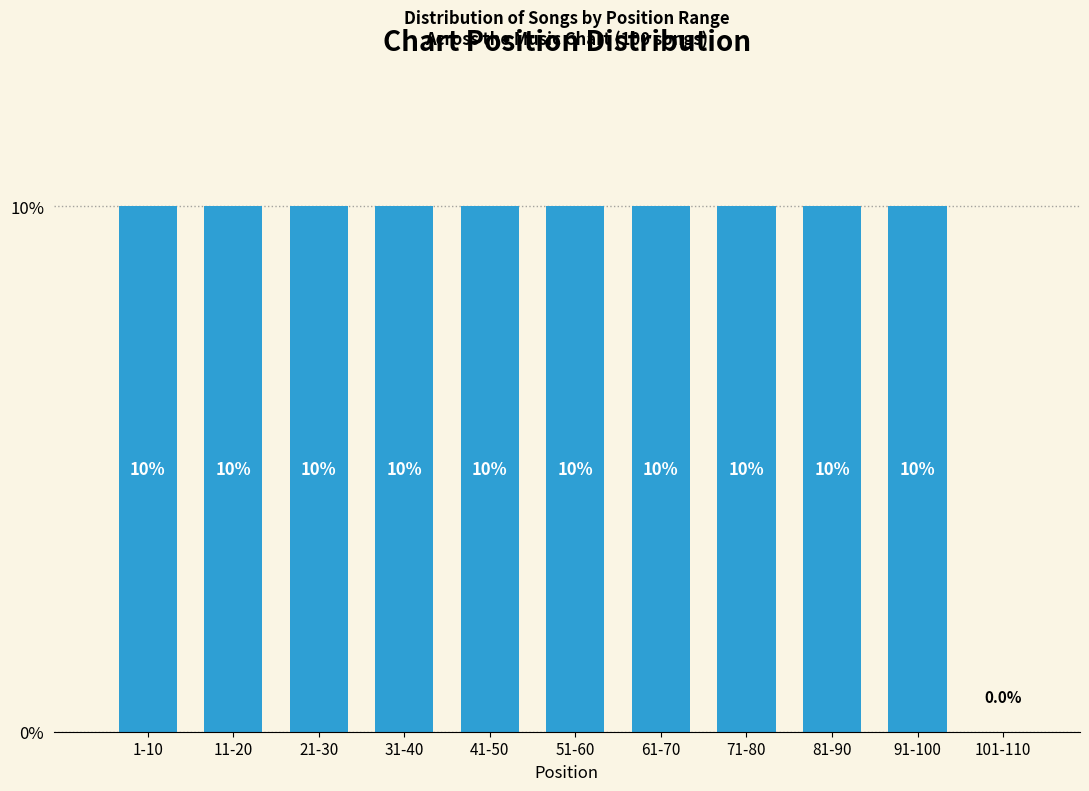

Reading left to right, list all the values displayed in this chart.

1-10=10	11-20=10	21-30=10	31-40=10	41-50=10	51-60=10	61-70=10	71-80=10	81-90=10	91-100=10	101-110=0